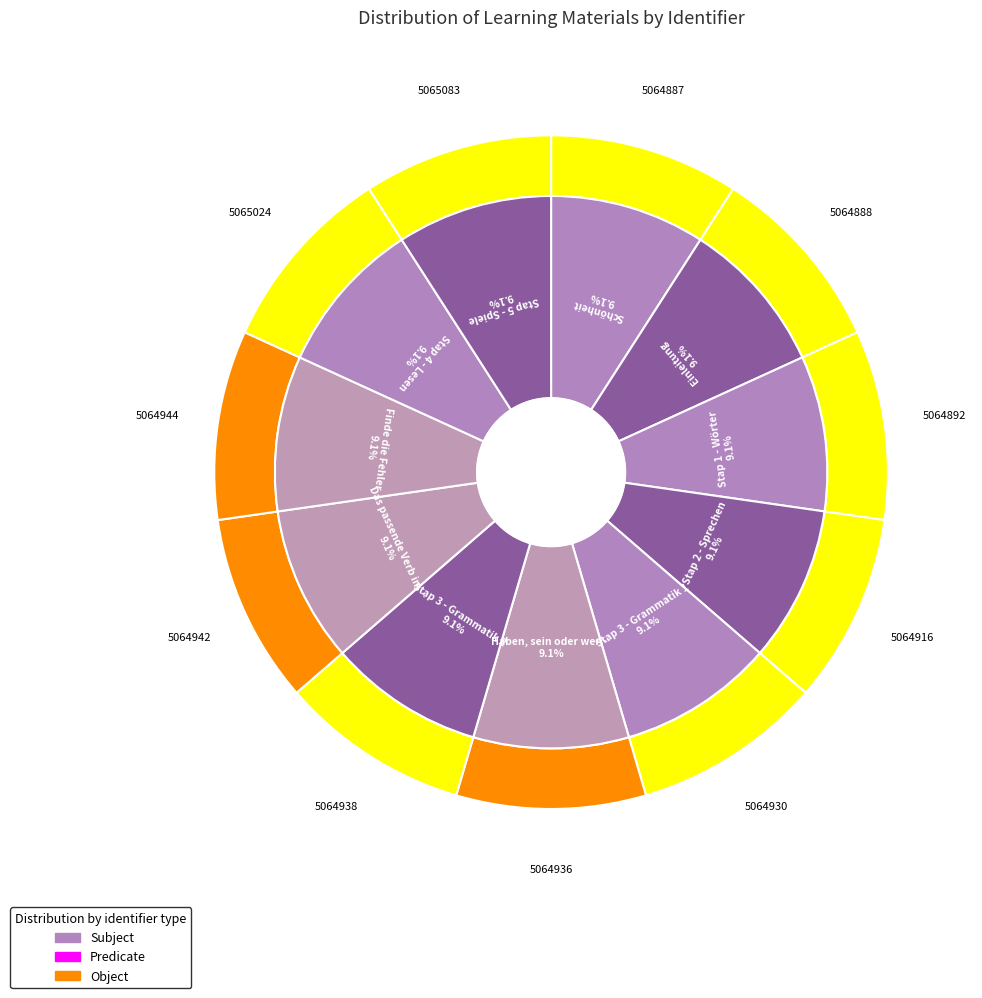

Approximately how many times larger is the value at Das passende Verb im Präteritum compared to Schönheit?

1.0